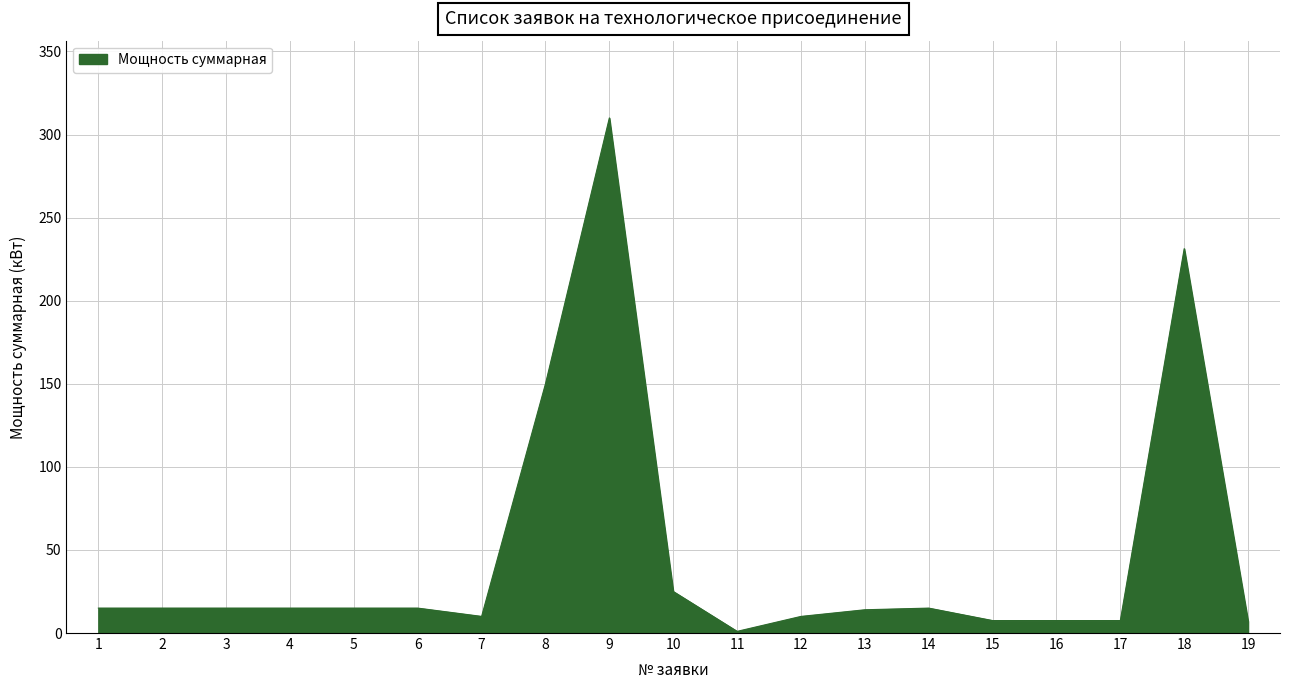

At which label is the value closest to 155?

8